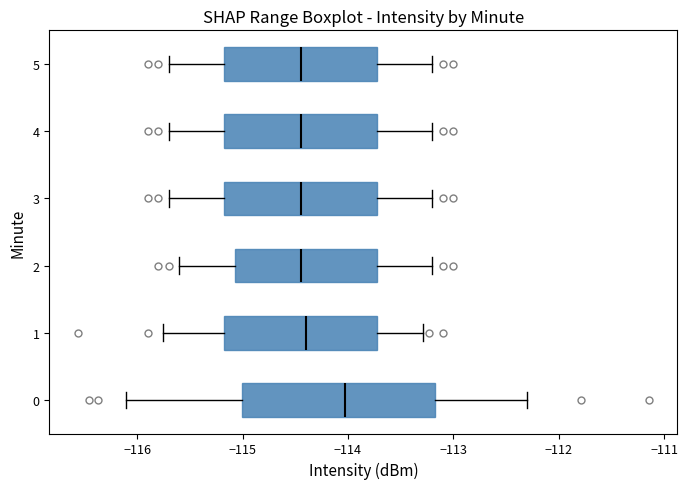

Reading bottom to top, transcribe this box plot: for each box, give where its median line is, the range the box spans, and where its two whiskers end, as read against the x-axis. The values are not printed on the chart, so give them approximately, as read against the axis.

0: median -114.0, box -115.0 to -113.2, whiskers -116.1 to -112.3
1: median -114.4, box -115.2 to -113.7, whiskers -115.8 to -113.3
2: median -114.4, box -115.1 to -113.7, whiskers -115.6 to -113.2
3: median -114.4, box -115.2 to -113.7, whiskers -115.7 to -113.2
4: median -114.4, box -115.2 to -113.7, whiskers -115.7 to -113.2
5: median -114.4, box -115.2 to -113.7, whiskers -115.7 to -113.2